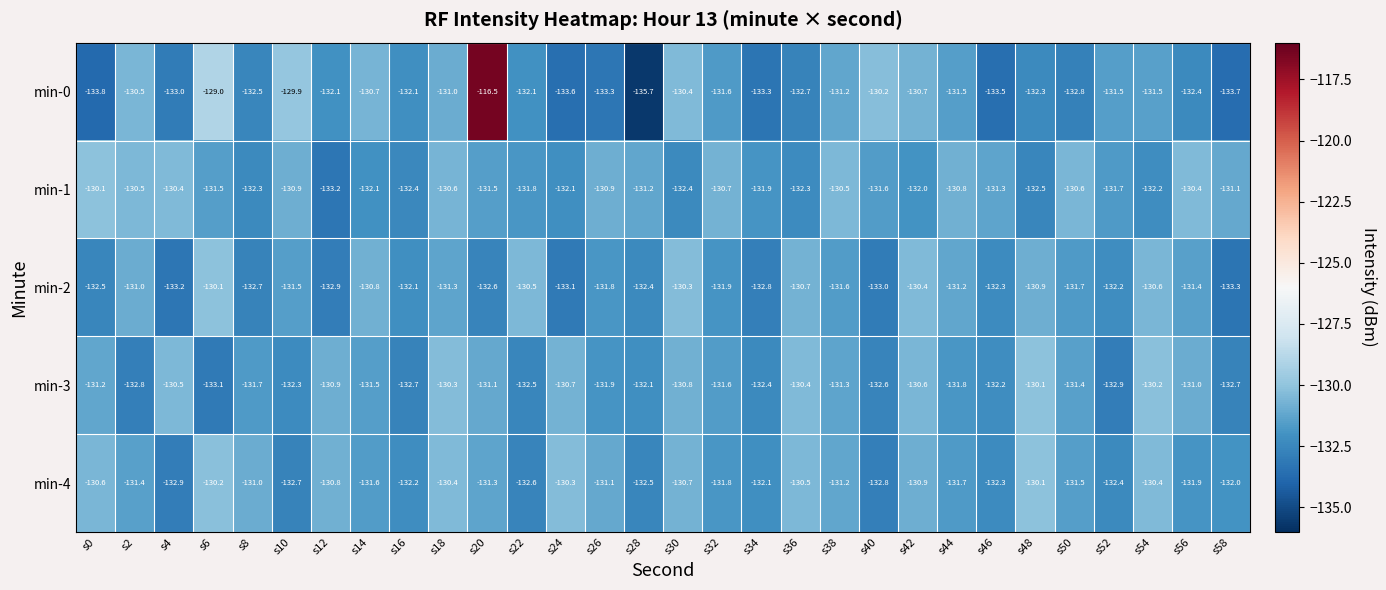

Count the number of categories in the chart.

30